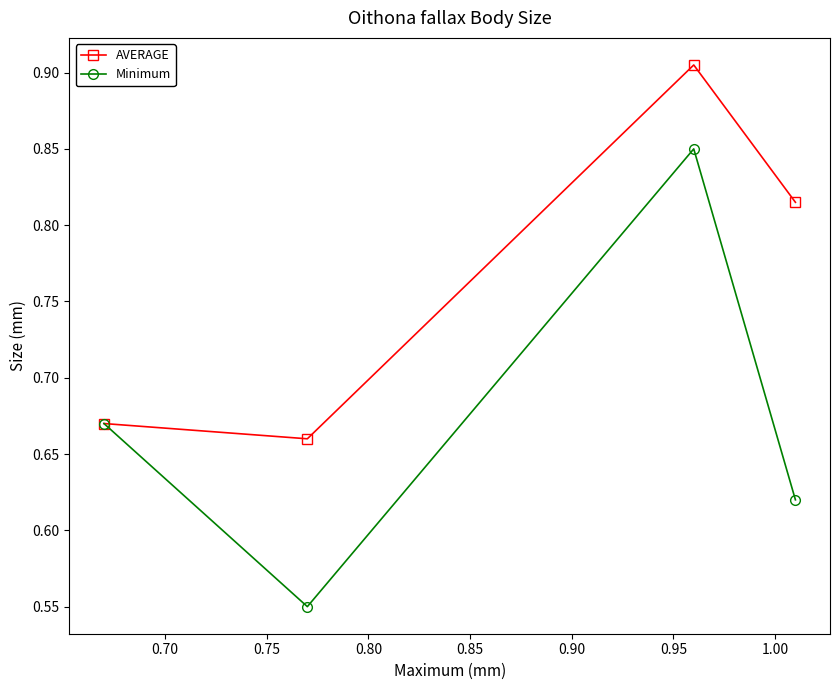

List the series in order of their overall mean, highest first.

AVERAGE, Minimum